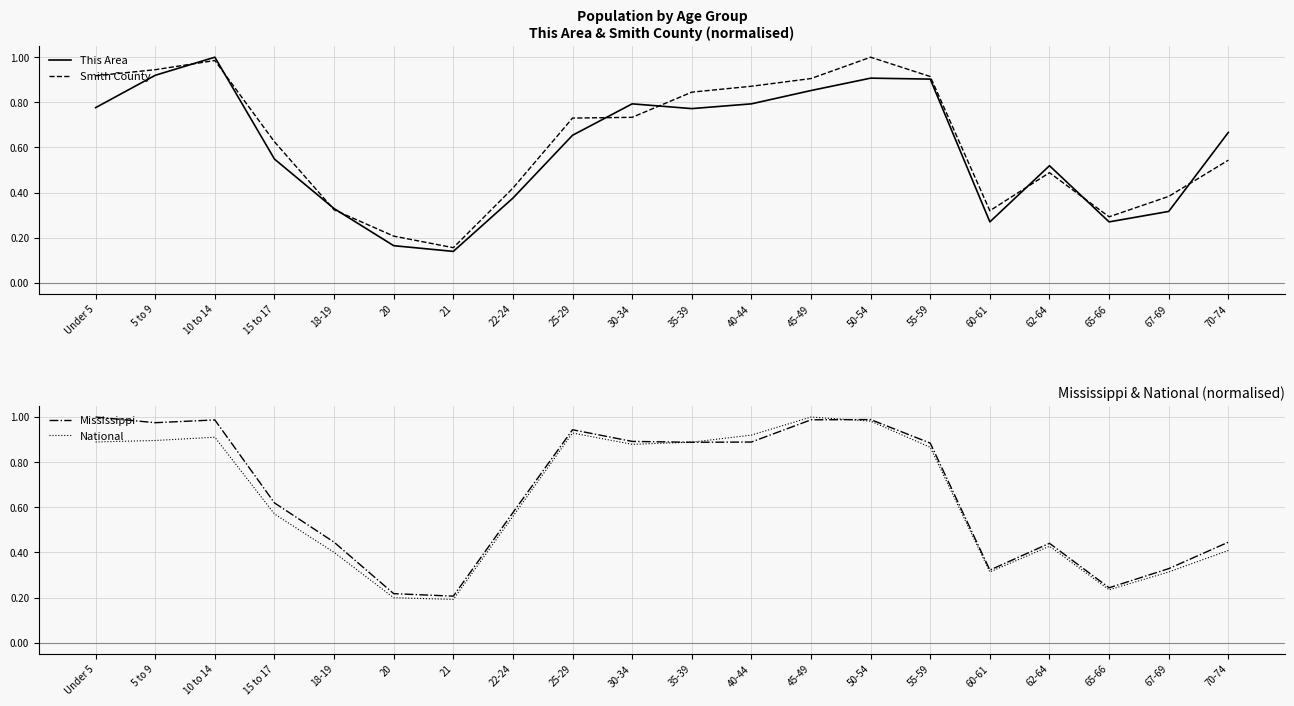

How many lines are shown in the chart?

4